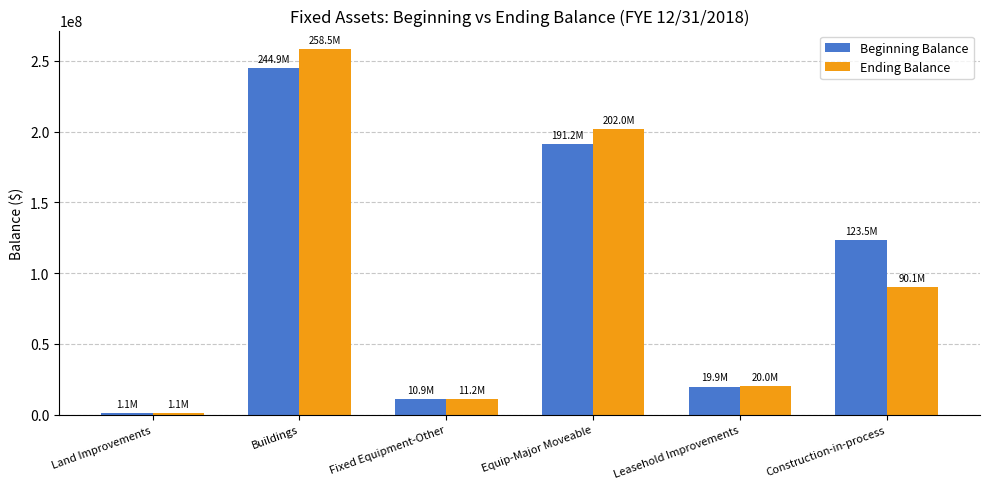

What is the average value of the Ending Balance series?

97147848.1